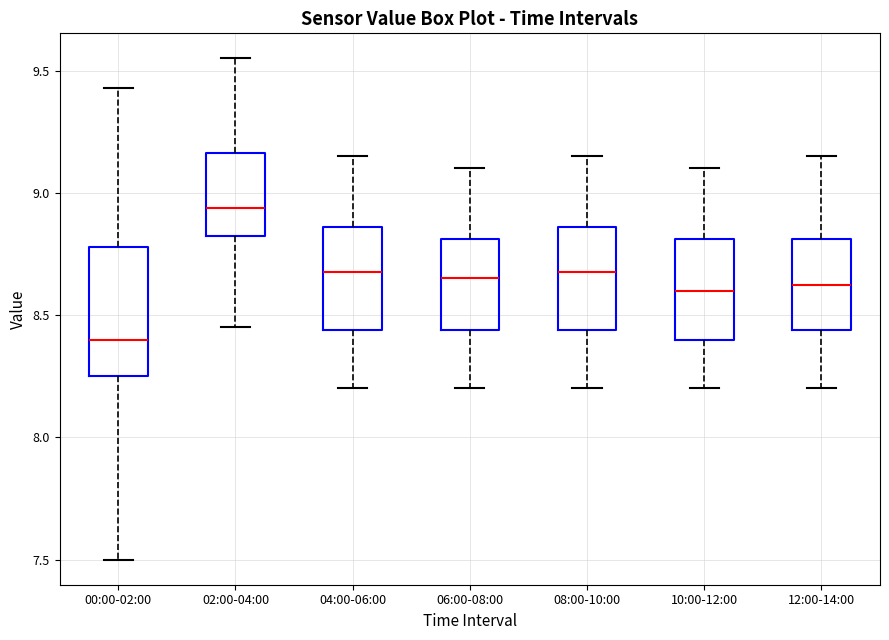

Reading left to right, read every box against the y-axis: the position of its median line, the range the box covers, and the ends of its whiskers. The values are not printed on the chart, so give them approximately, as read against the axis.

00:00-02:00: median 8.40, box 8.25 to 8.80, whiskers 7.50 to 9.45
02:00-04:00: median 8.95, box 8.85 to 9.15, whiskers 8.45 to 9.55
04:00-06:00: median 8.70, box 8.45 to 8.85, whiskers 8.20 to 9.15
06:00-08:00: median 8.65, box 8.45 to 8.80, whiskers 8.20 to 9.10
08:00-10:00: median 8.70, box 8.45 to 8.85, whiskers 8.20 to 9.15
10:00-12:00: median 8.60, box 8.40 to 8.80, whiskers 8.20 to 9.10
12:00-14:00: median 8.65, box 8.45 to 8.80, whiskers 8.20 to 9.15